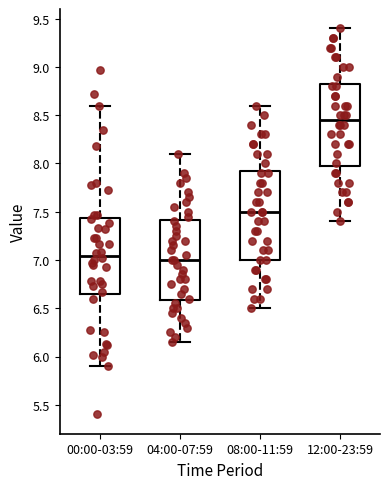

Where is the upper edge of the box for 12:00-23:59 on the y-axis? The values are not printed on the chart, so give them approximately, as read against the axis.

8.85